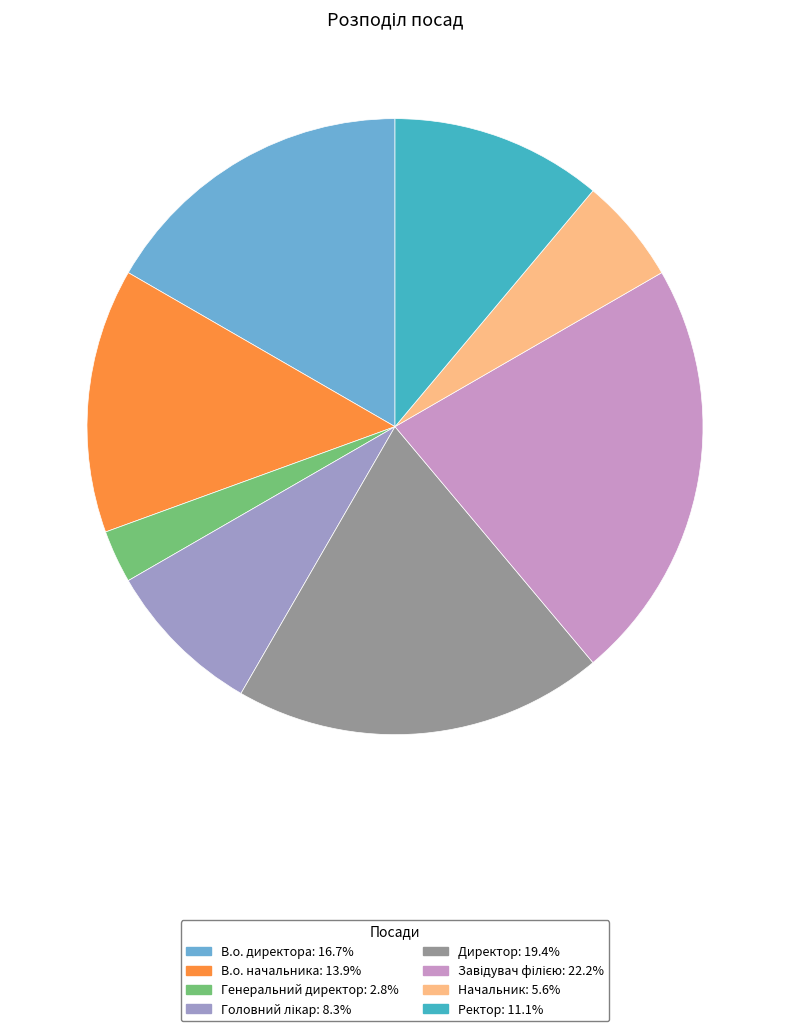

Do Генеральний директор and Начальник together represent more than half of the pie?

No